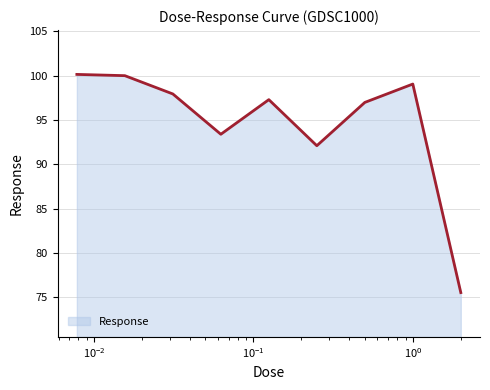

What is the maximum value shown in the chart?

100.1